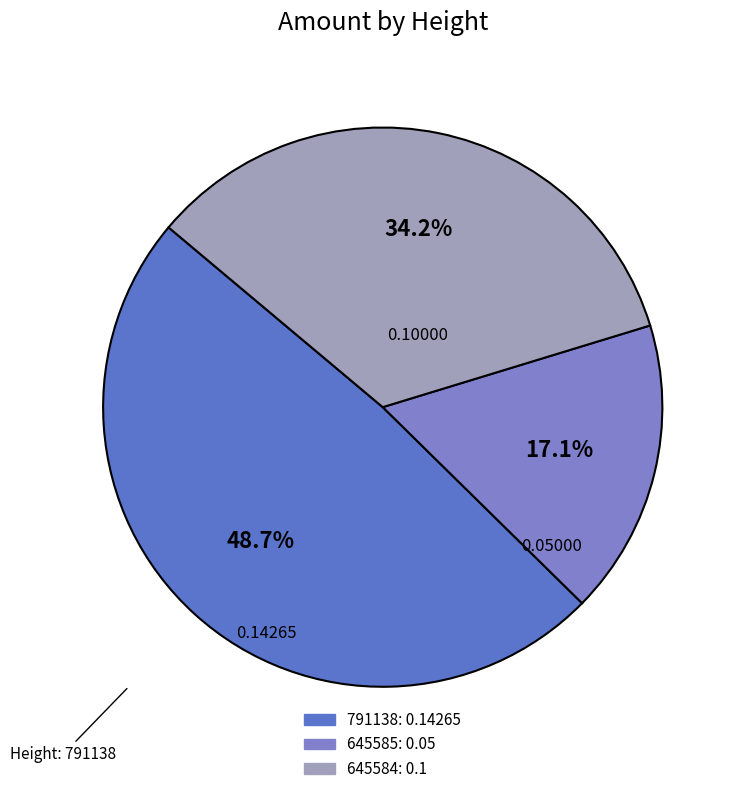

What percentage do 645584 and 791138 together represent?

82.9%